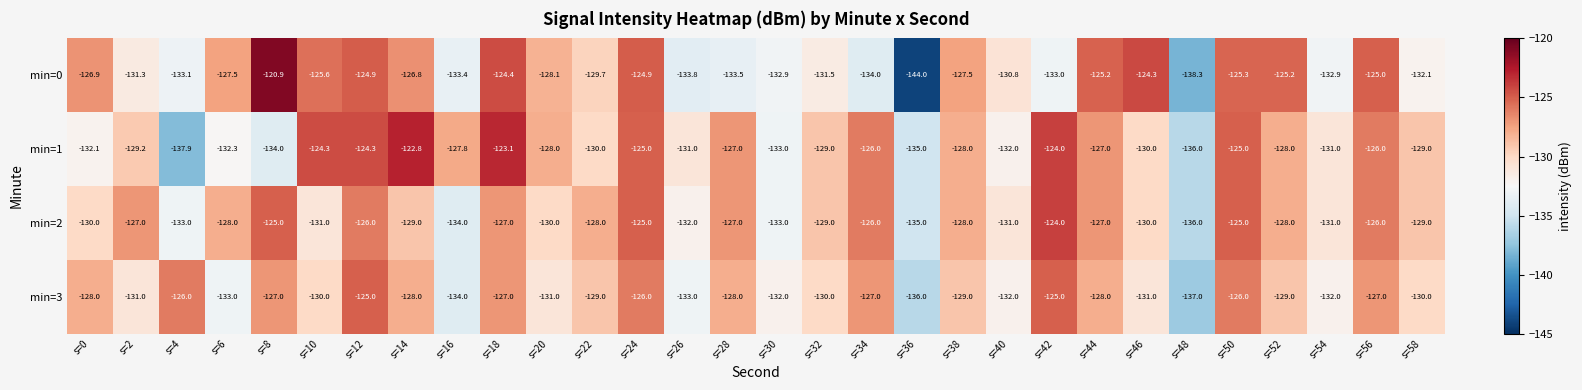

Which series has the largest range (max minus min)?

min=0